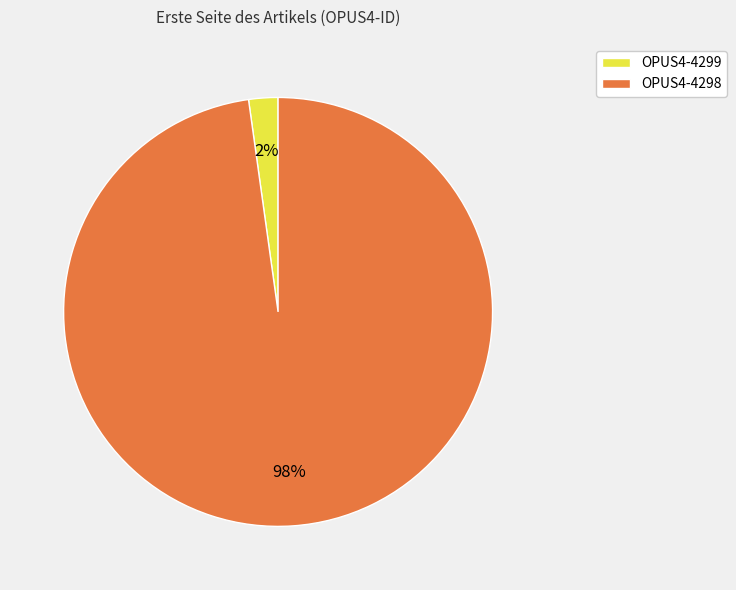

What is the smallest slice in the pie chart?

OPUS4-4299